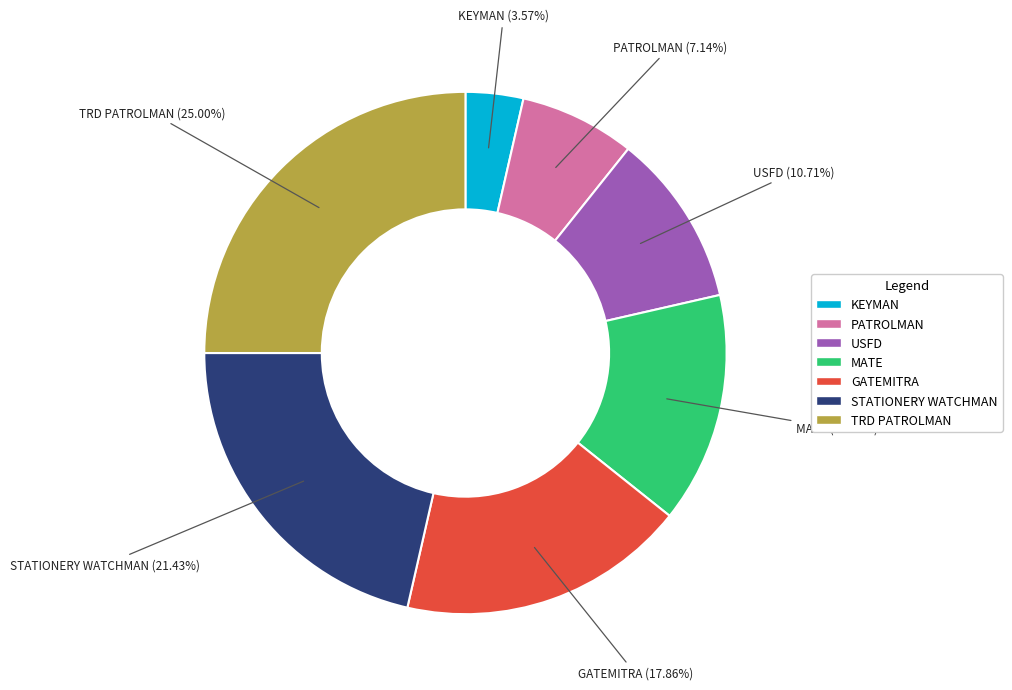

Combined, do GATEMITRA and MATE account for over 50%?

No